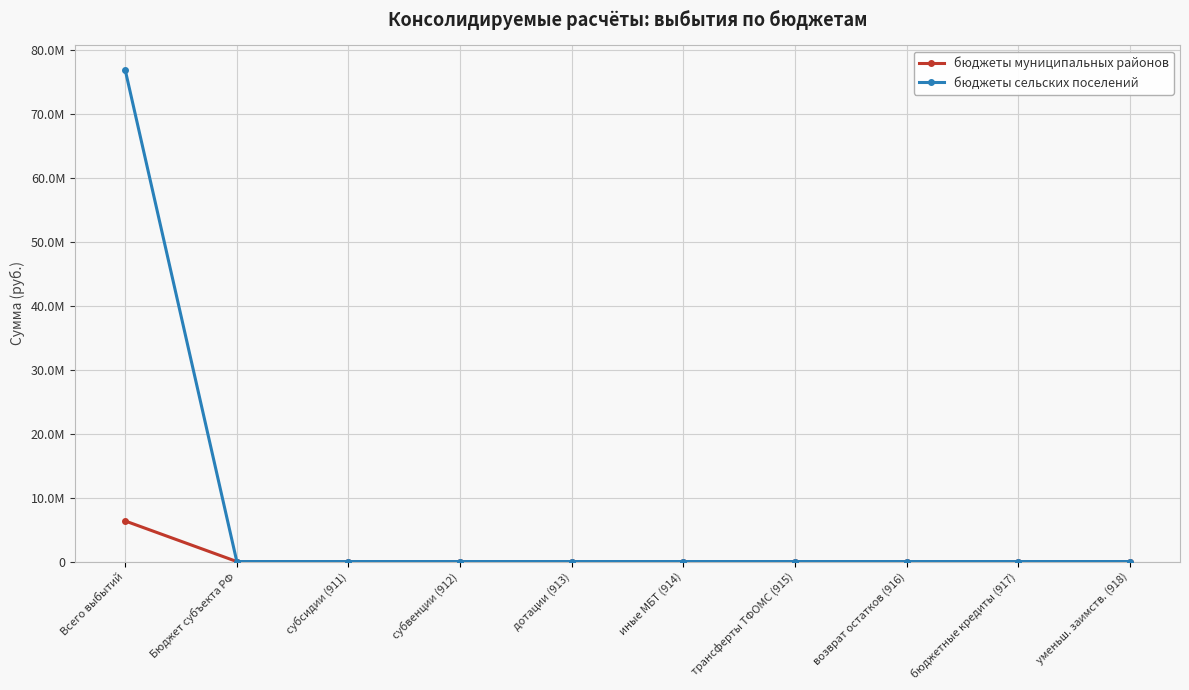

At which label does бюджеты сельских поселений reach its minimum?

Бюджет субъекта РФ